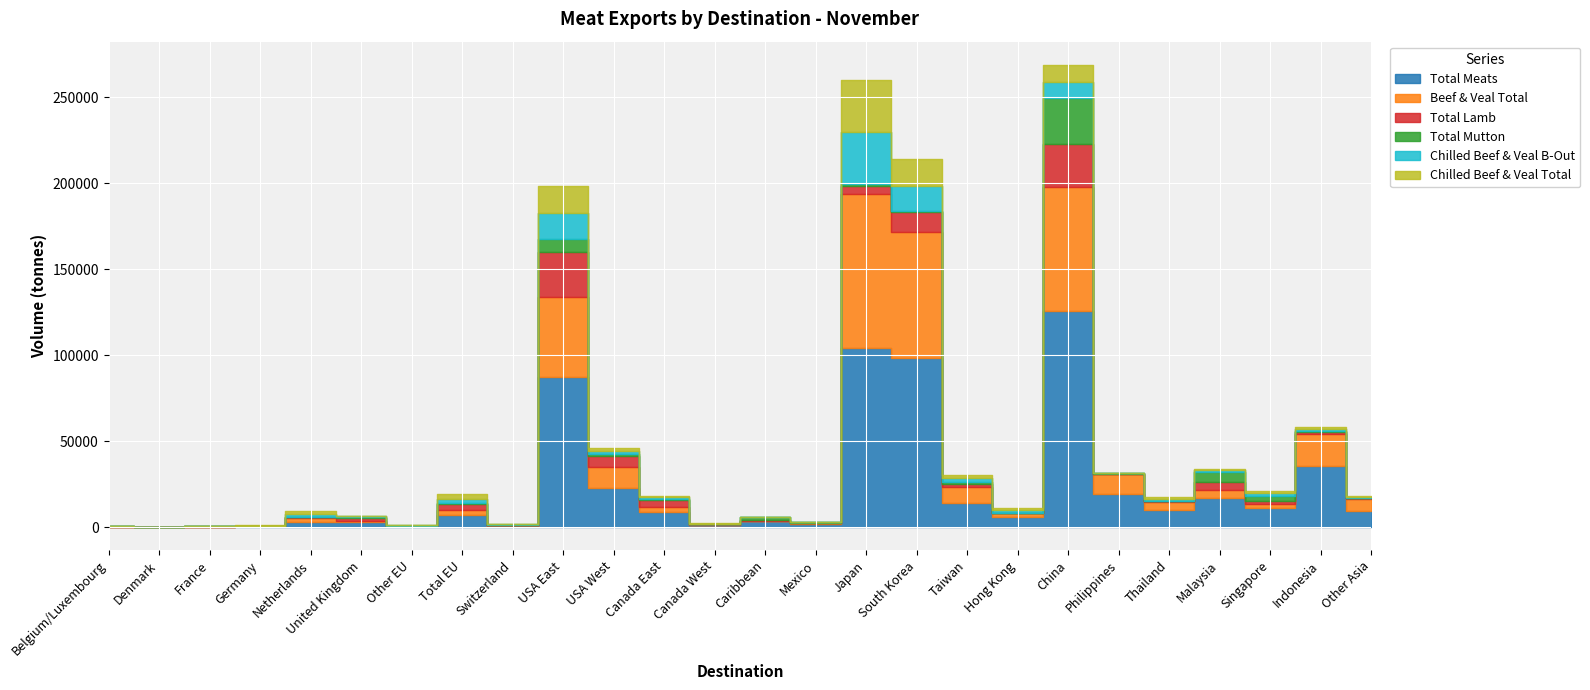

How many distinct data groups are displayed?

6